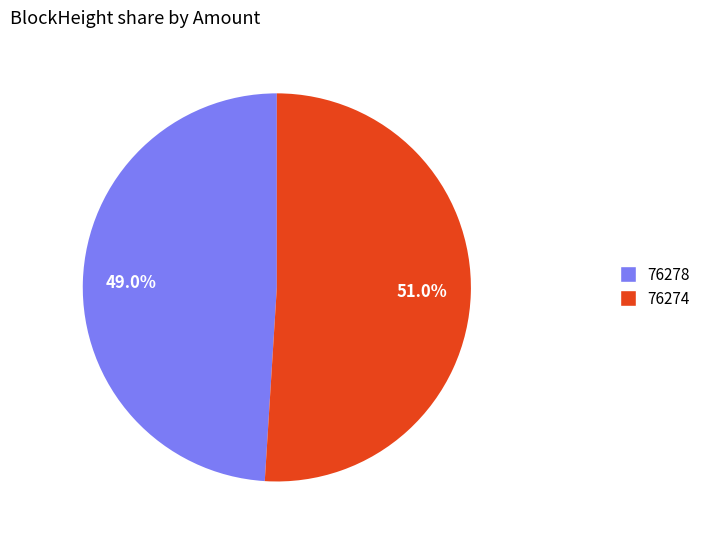

Is there any slice that represents more than half of the pie?

Yes